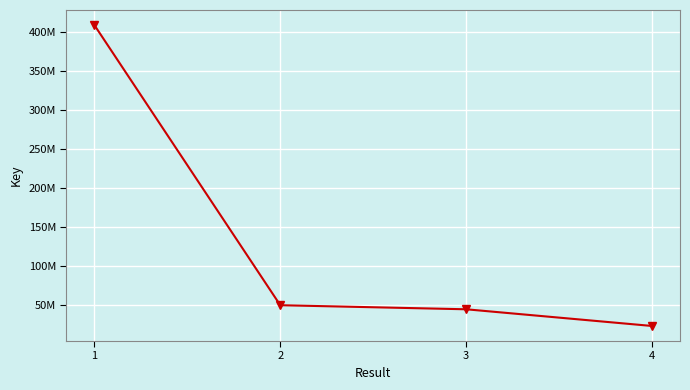

What is the smallest value displayed?

23156539